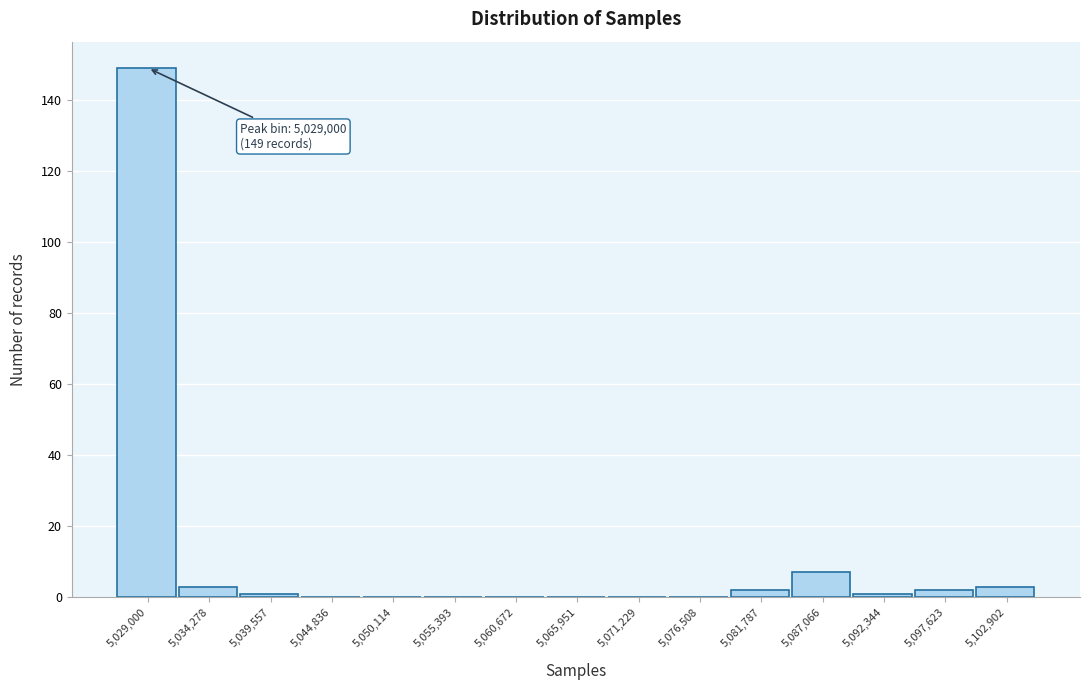

Reading left to right, what are all the values shown in this chart?

5,029,000=149	5,034,278=3	5,039,557=1	5,044,836=0	5,050,114=0	5,055,393=0	5,060,672=0	5,065,951=0	5,071,229=0	5,076,508=0	5,081,787=2	5,087,066=7	5,092,344=1	5,097,623=2	5,102,902=3